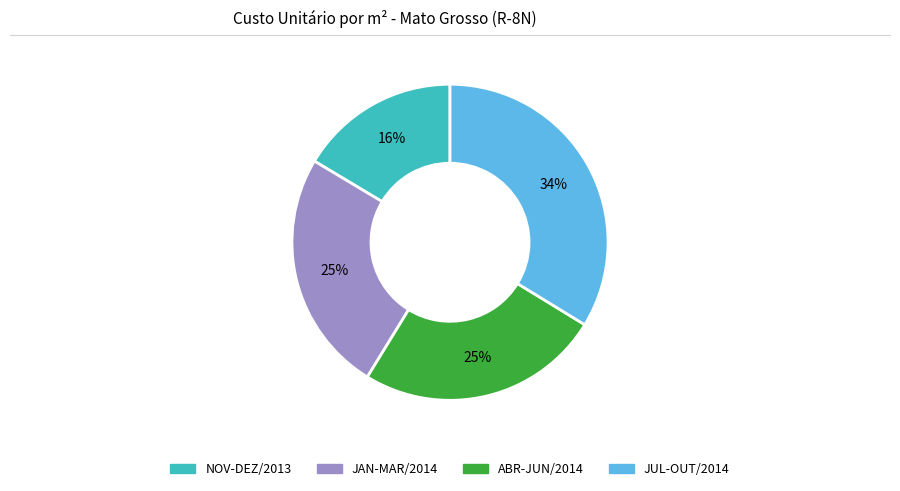

How many segments does this pie chart have?

4